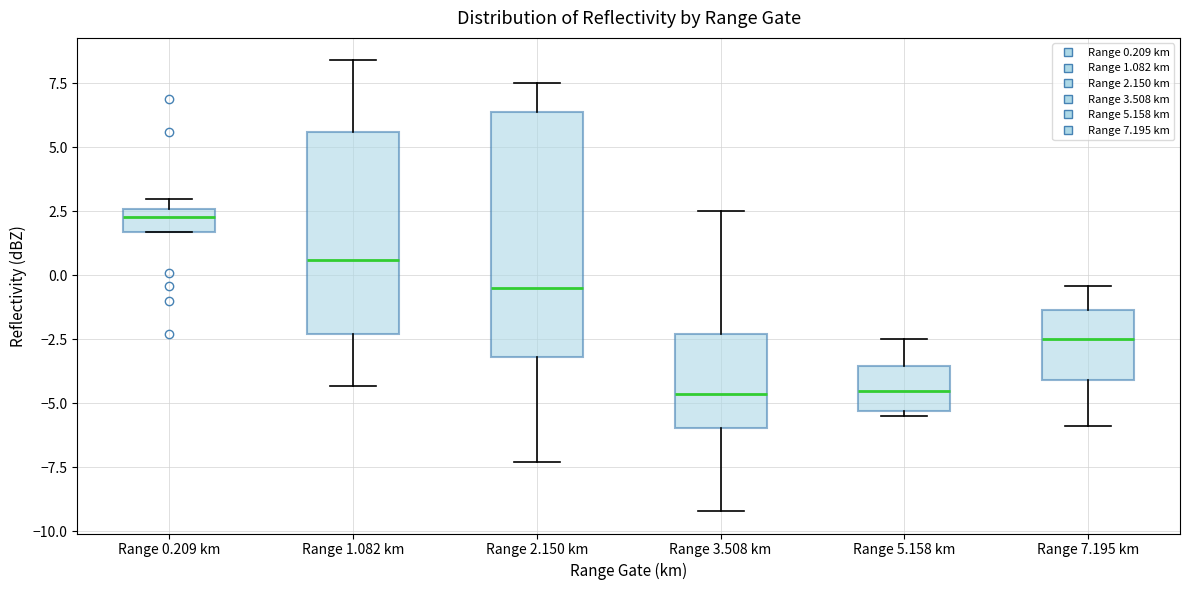

Reading left to right, transcribe this box plot: for each box, give where its median line is, the range the box spans, and where its two whiskers end, as read against the y-axis. The values are not printed on the chart, so give them approximately, as read against the axis.

Range 0.209 km: median 2.5 (just below the box's upper edge), box 1.5 to 2.5, whiskers 1.5 to 3.0
Range 1.082 km: median 0.5, box -2.5 to 5.5, whiskers -4.5 to 8.5
Range 2.150 km: median -0.5, box -3.0 to 6.5, whiskers -7.5 to 7.5
Range 3.508 km: median -4.5, box -6.0 to -2.5, whiskers -9.0 to 2.5
Range 5.158 km: median -4.5, box -5.5 to -3.5, whiskers -5.5 (just below the box's lower edge) to -2.5
Range 7.195 km: median -2.5, box -4.0 to -1.5, whiskers -6.0 to -0.5